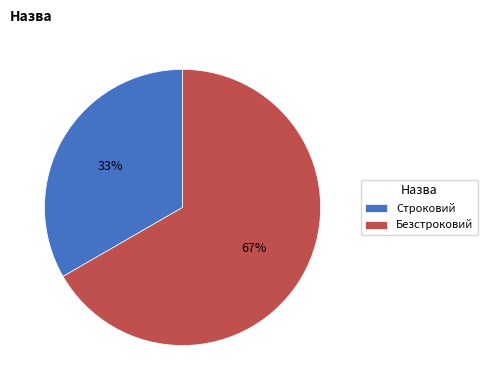

Is the sum of Безстроковий and Строковий greater than half?

Yes